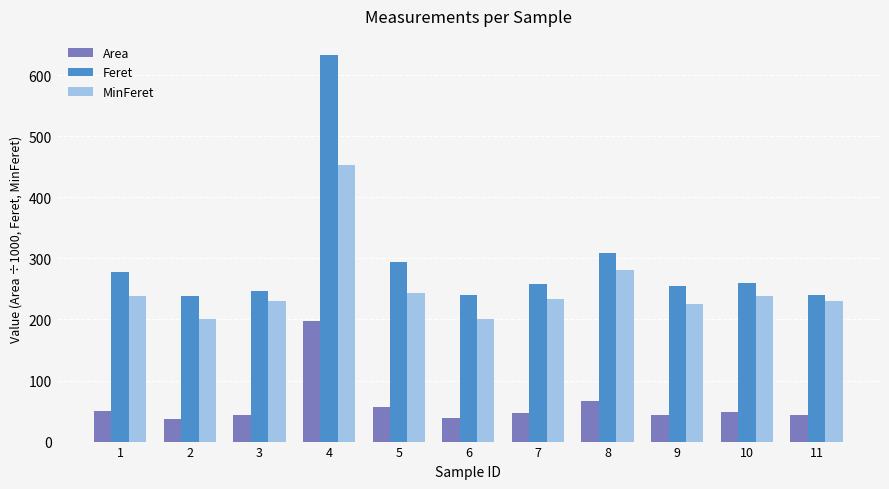

The value of Area at 9 is 42.9. True or false?

True